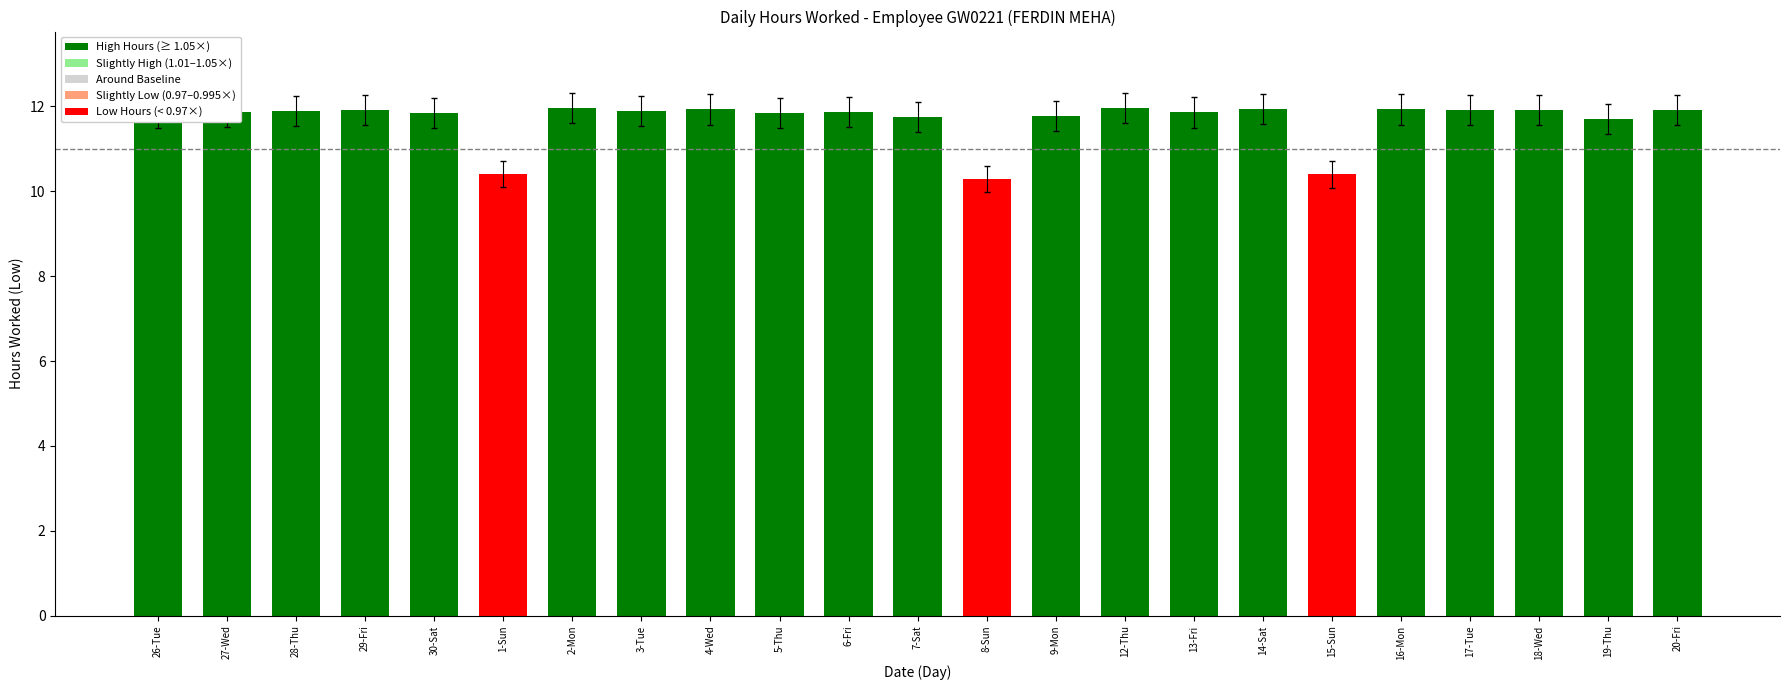

Where does the data first go above 11?

26-Tue